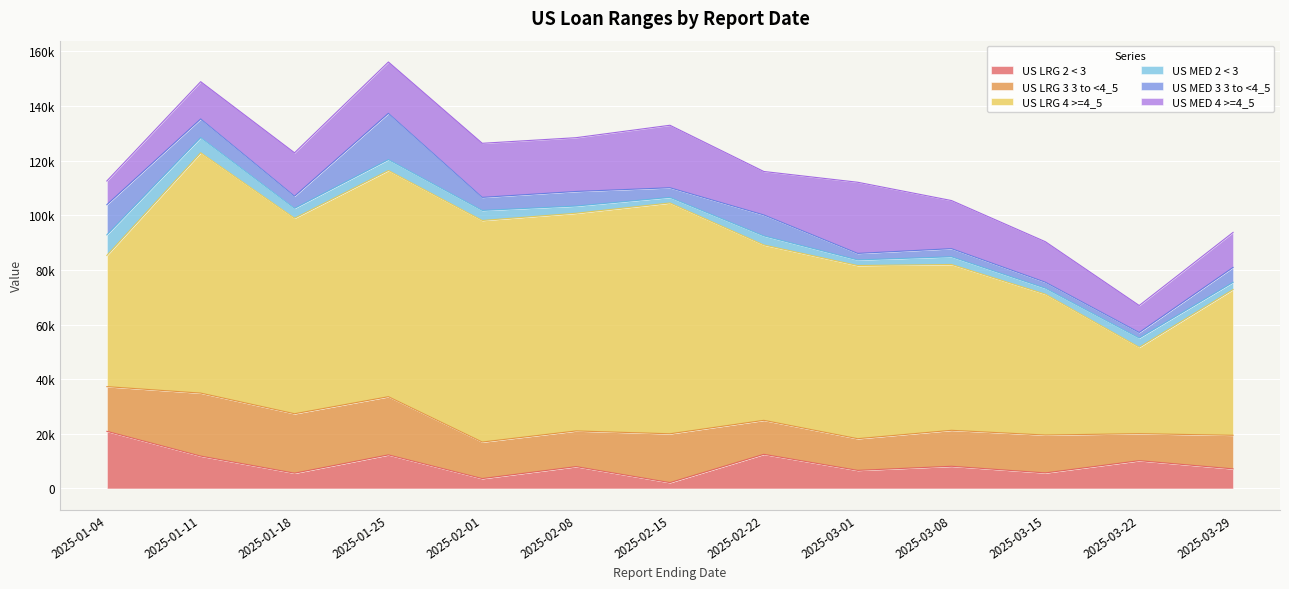

At which label does US LRG 2 < 3 first exceed 7989?

2025-01-04